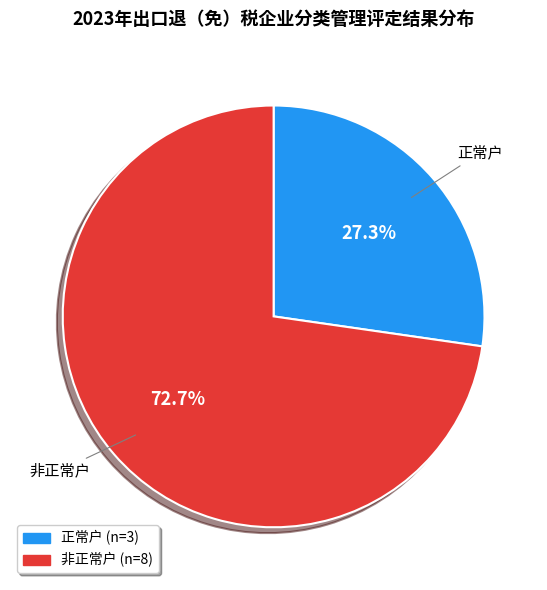

Which slice is the largest?

非正常户